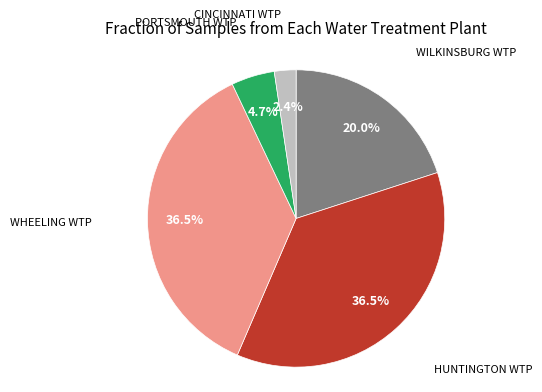

Is there any slice that represents more than half of the pie?

No